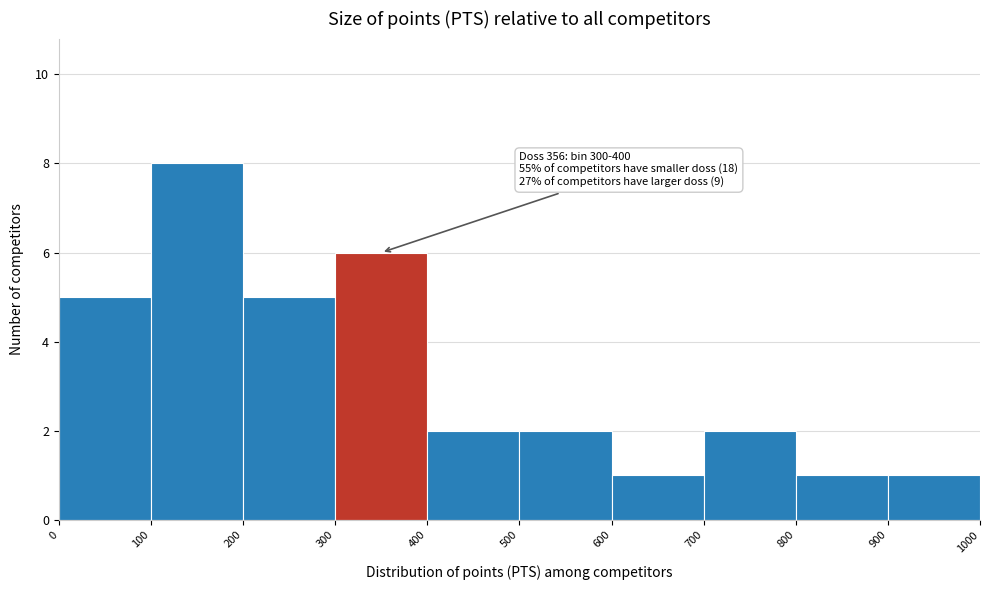

Over which range of the x-axis is the bar tallest?

100 to 200